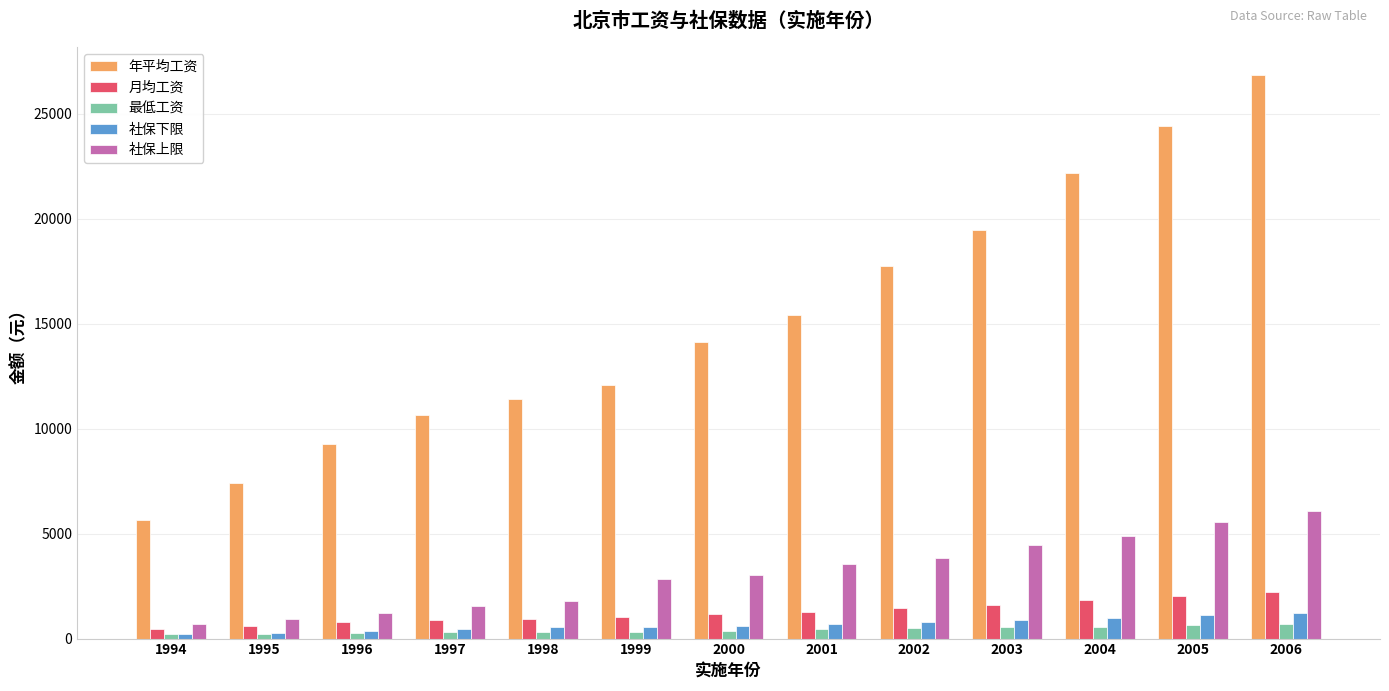

What is the maximum value for 社保上限?

6099.0